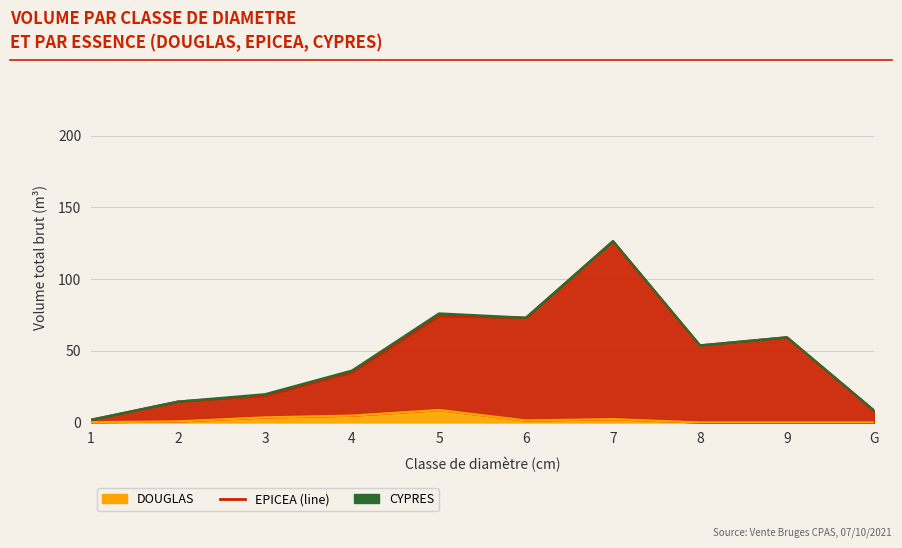

Which series changed the most between 4 and 5?

EPICEA